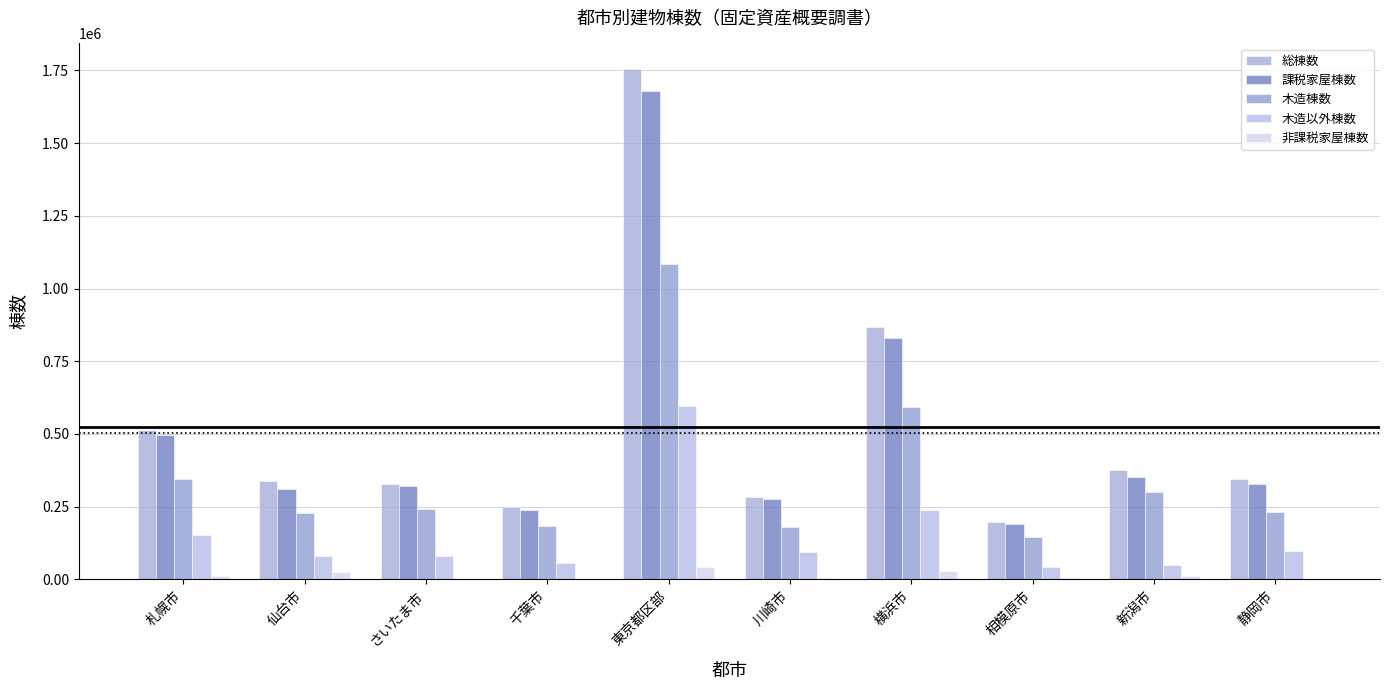

Is it true that 総棟数 equals 76146 at 川崎市?

False